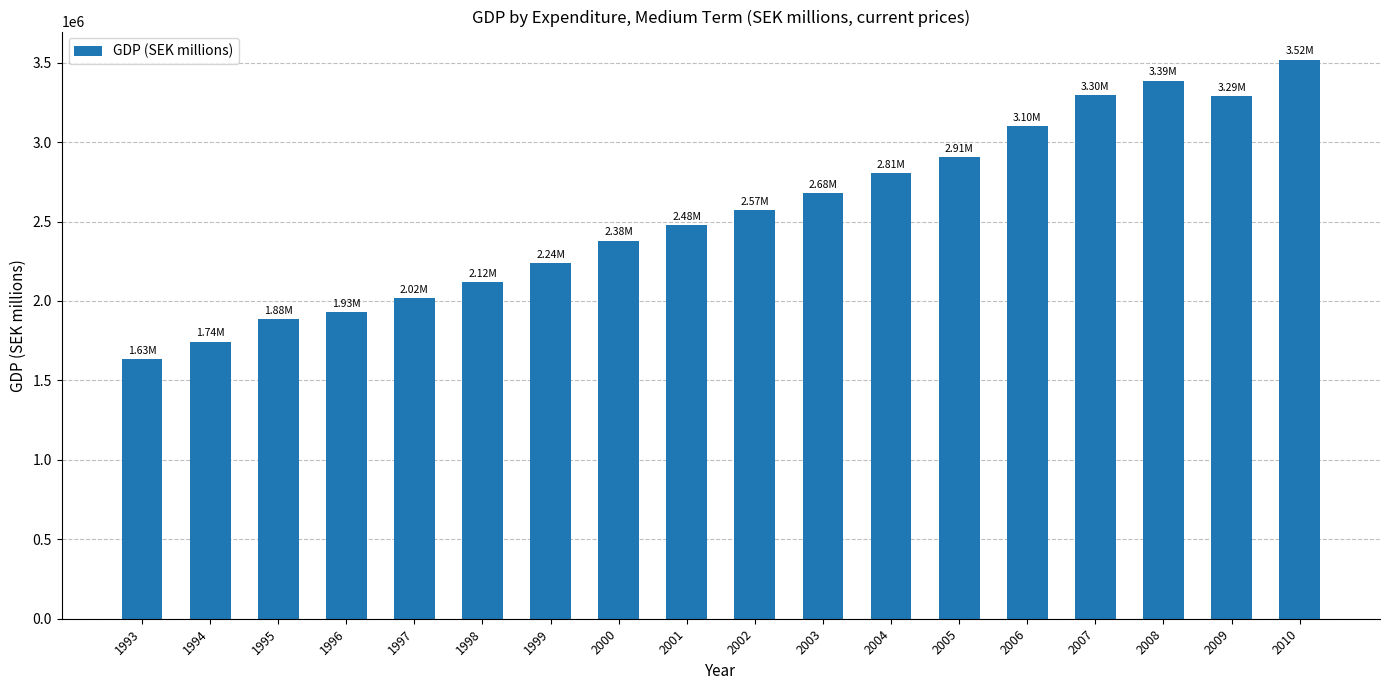

What is the difference between the values at 2009 and 2001?

810379